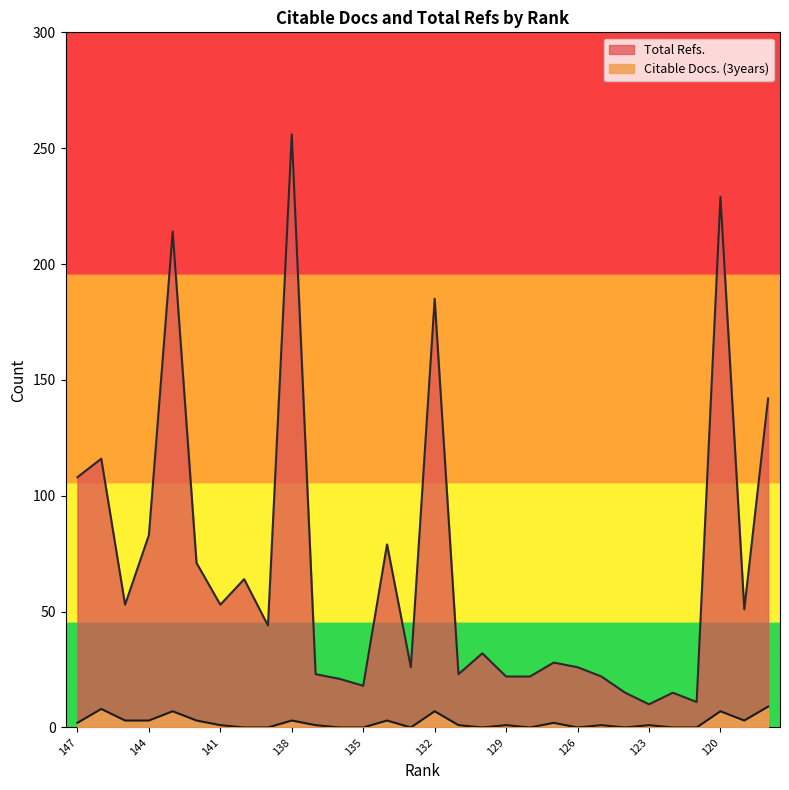

List the series in order of their peak value, lowest first.

Citable Docs. (3years), Total Refs.